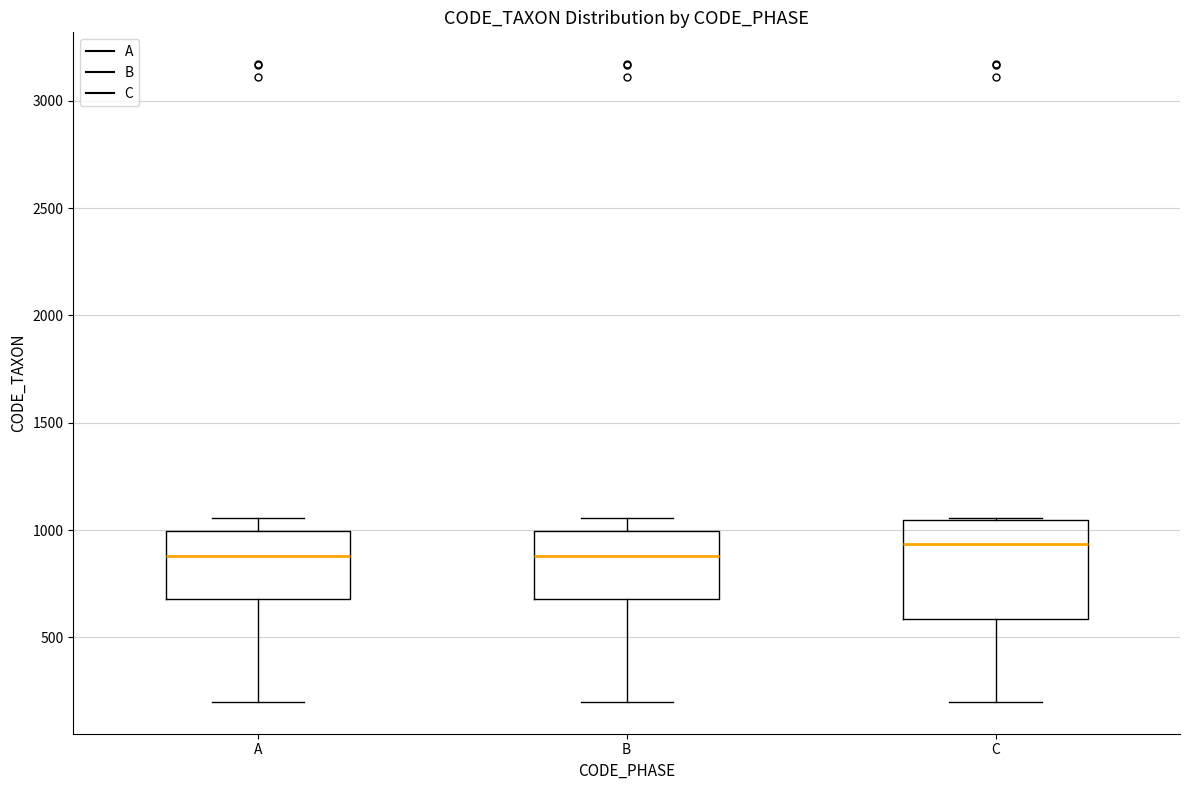

Comparing the boxes themselves (not the whiskers), which one is the tallest?

C